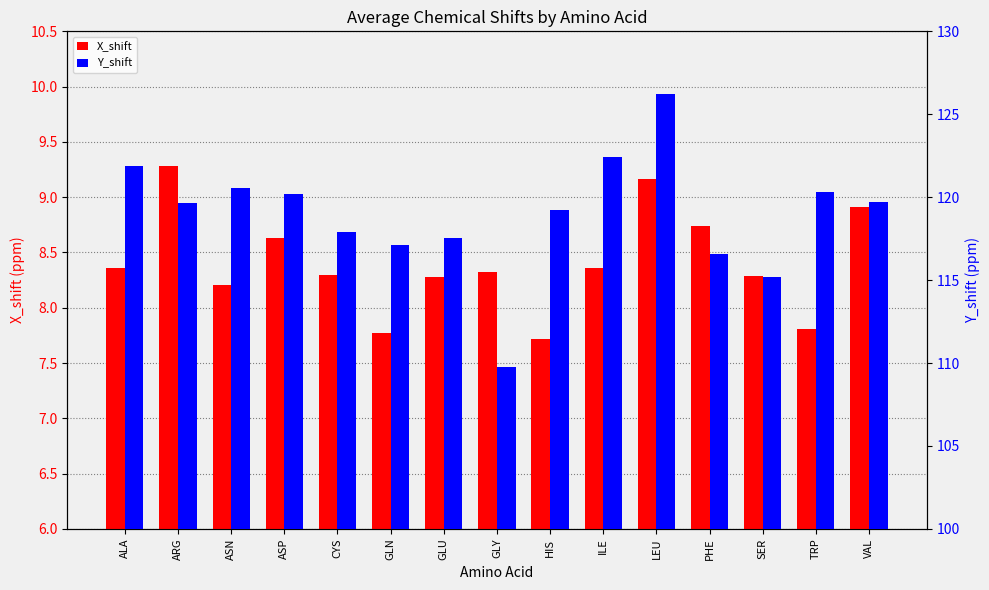

How many distinct data groups are displayed?

2